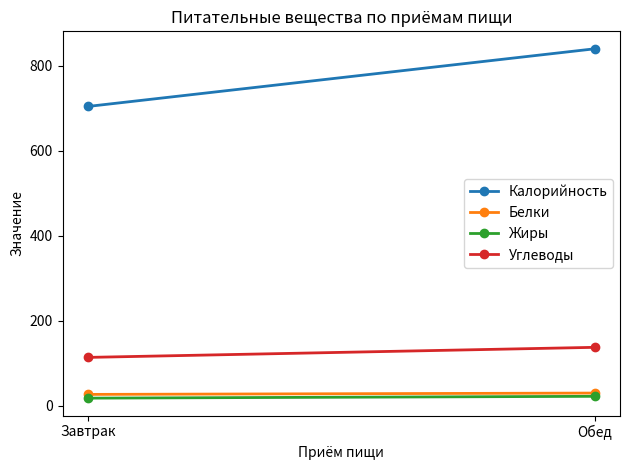

Reading right to left, what are all the values shown in this chart?

Калорийность: Обед=839.5	Завтрак=704.0
Белки: Обед=30.1	Завтрак=27.0
Жиры: Обед=22.5	Завтрак=18.2
Углеводы: Обед=137.7	Завтрак=114.0